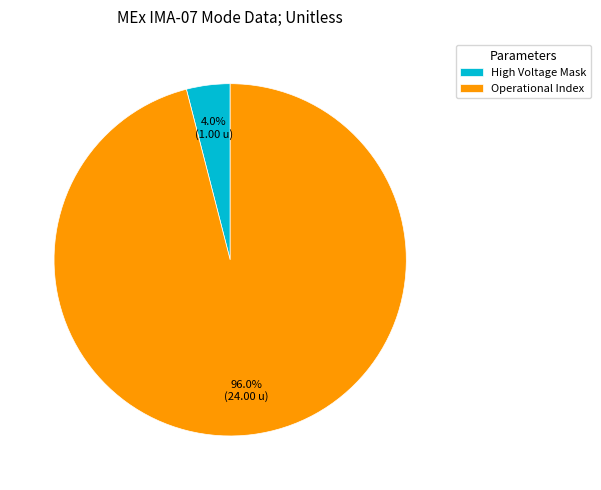

Rank the categories by value from highest to lowest.

Operational Index, High Voltage Mask